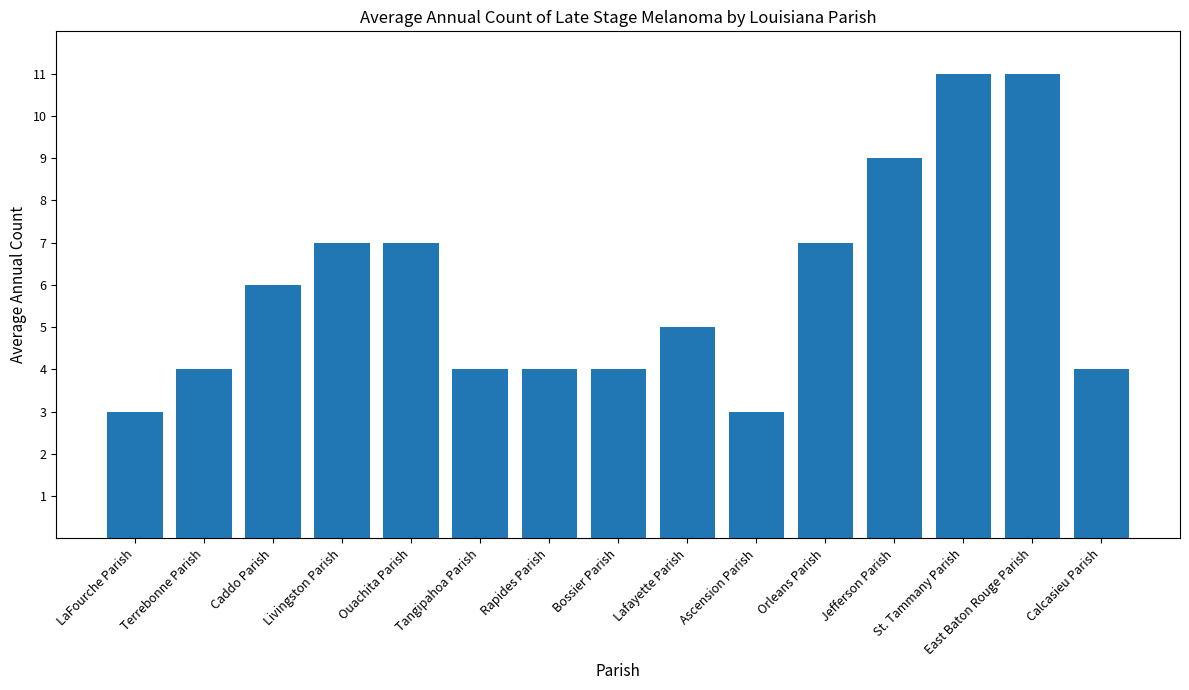

What is the change in value from Ouachita Parish to St. Tammany Parish?

+4